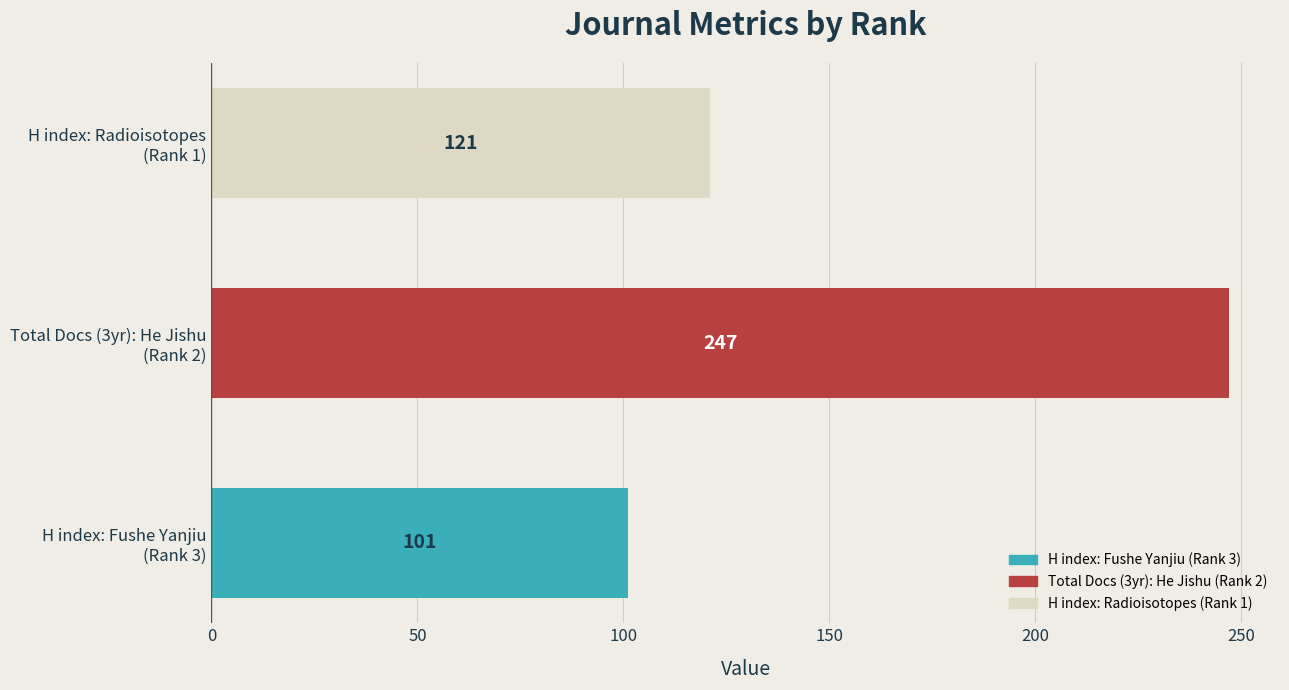

How many distinct data groups are displayed?

1